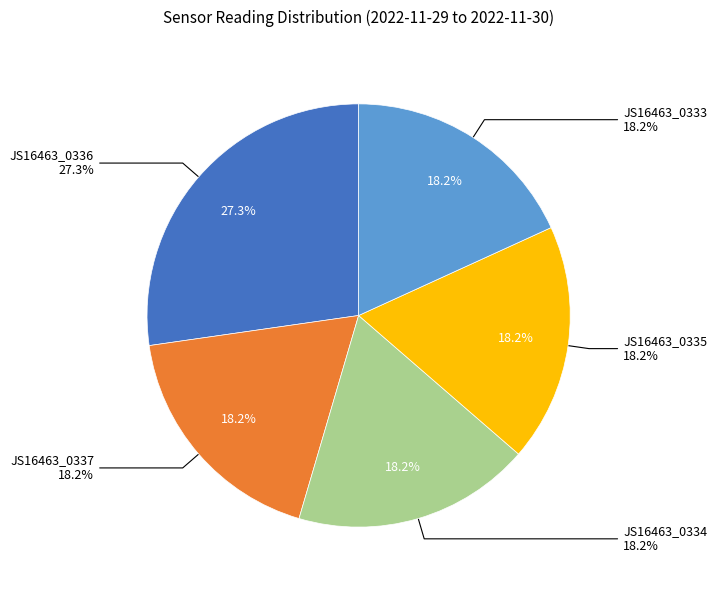

What is the total percentage of JS16463_0334 and JS16463_0337?

36.4%